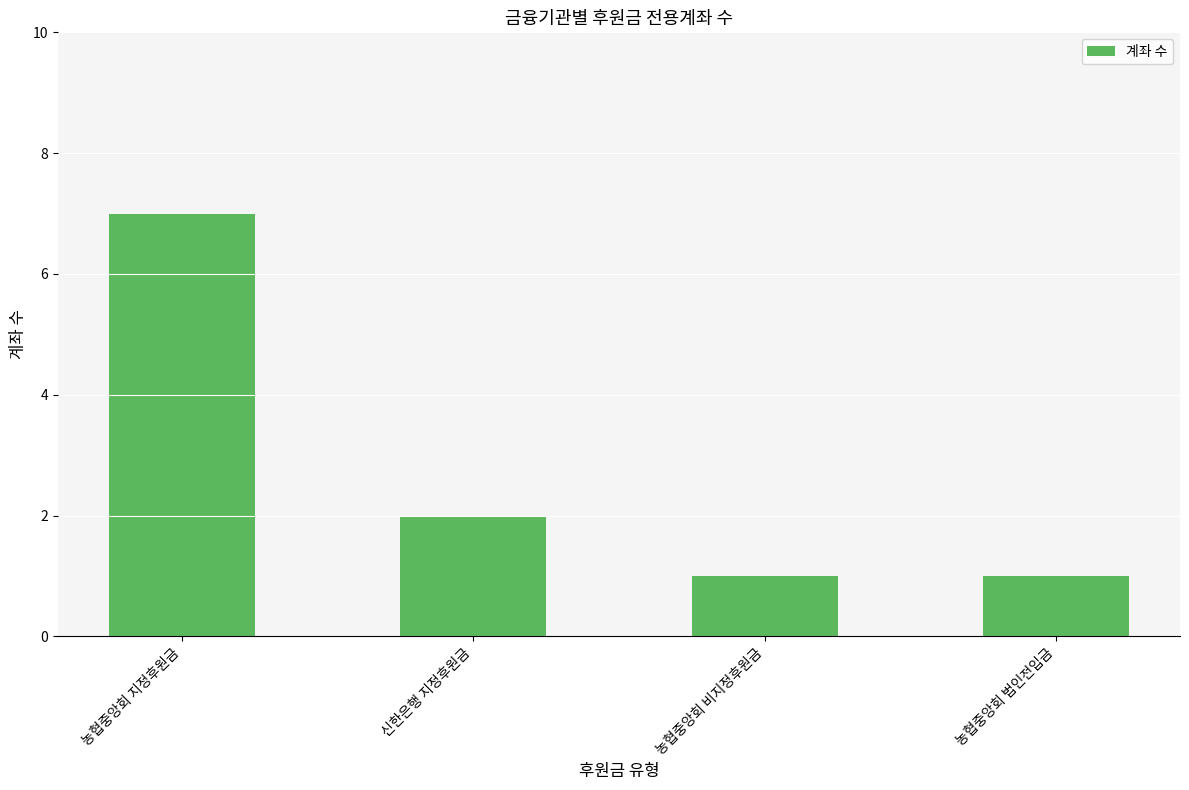

What is the label of the 2nd bar from the right?

농협중앙회 비지정후원금